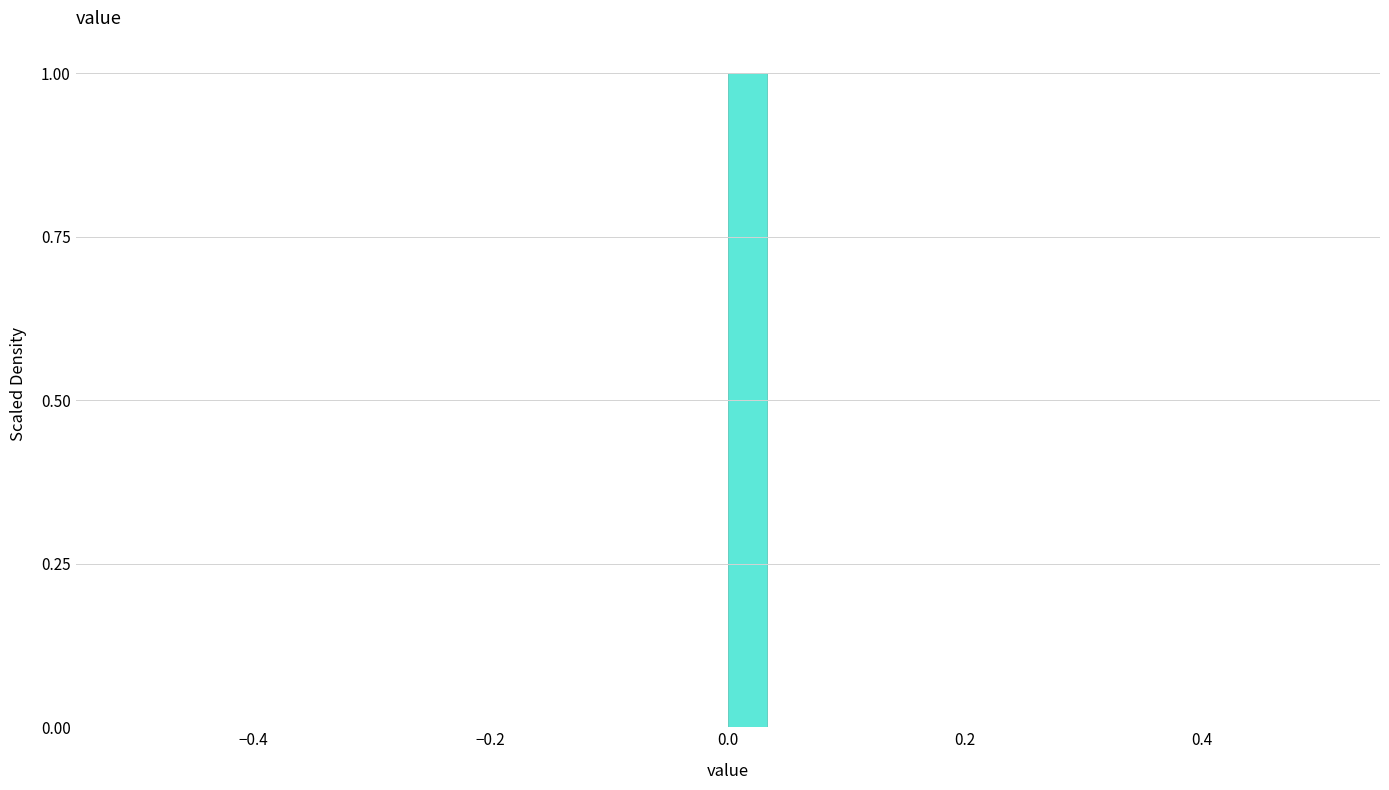

Around what value on the x-axis is the tallest bar? Give the approximate position of its centre, as read against the axis.

0.02